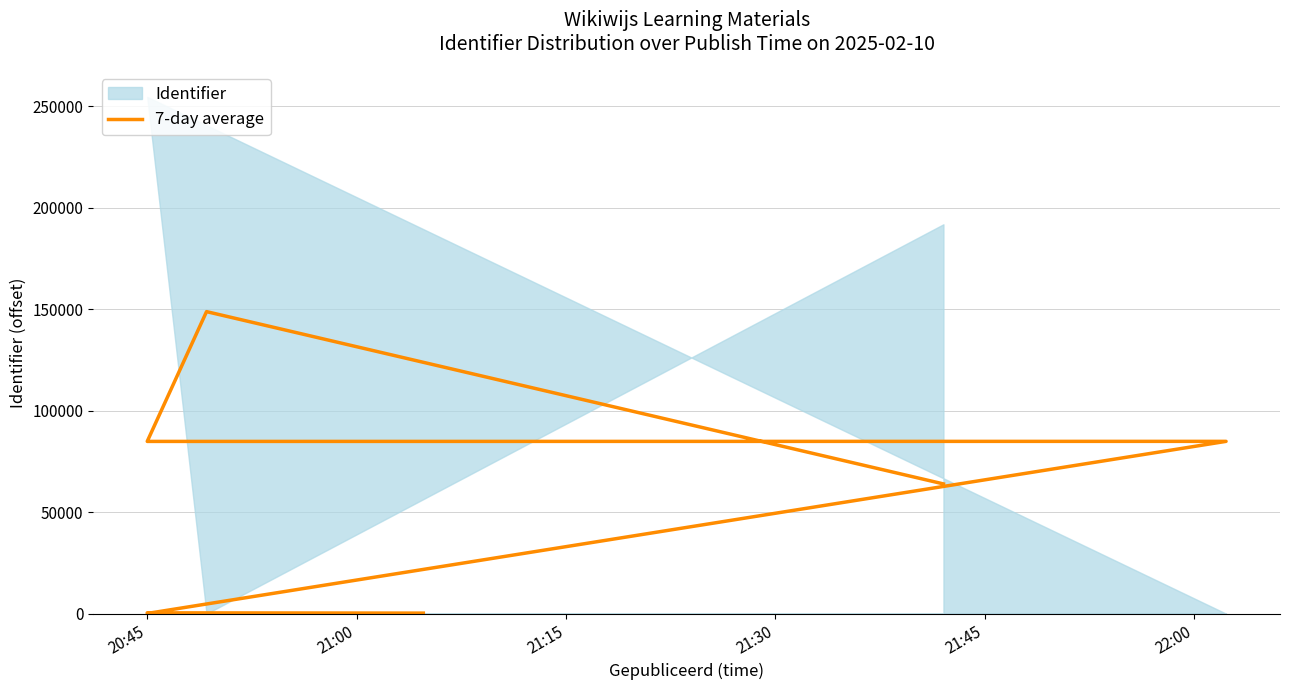

The chart shows a value of 84886.7 at 21:30. True or false?

True